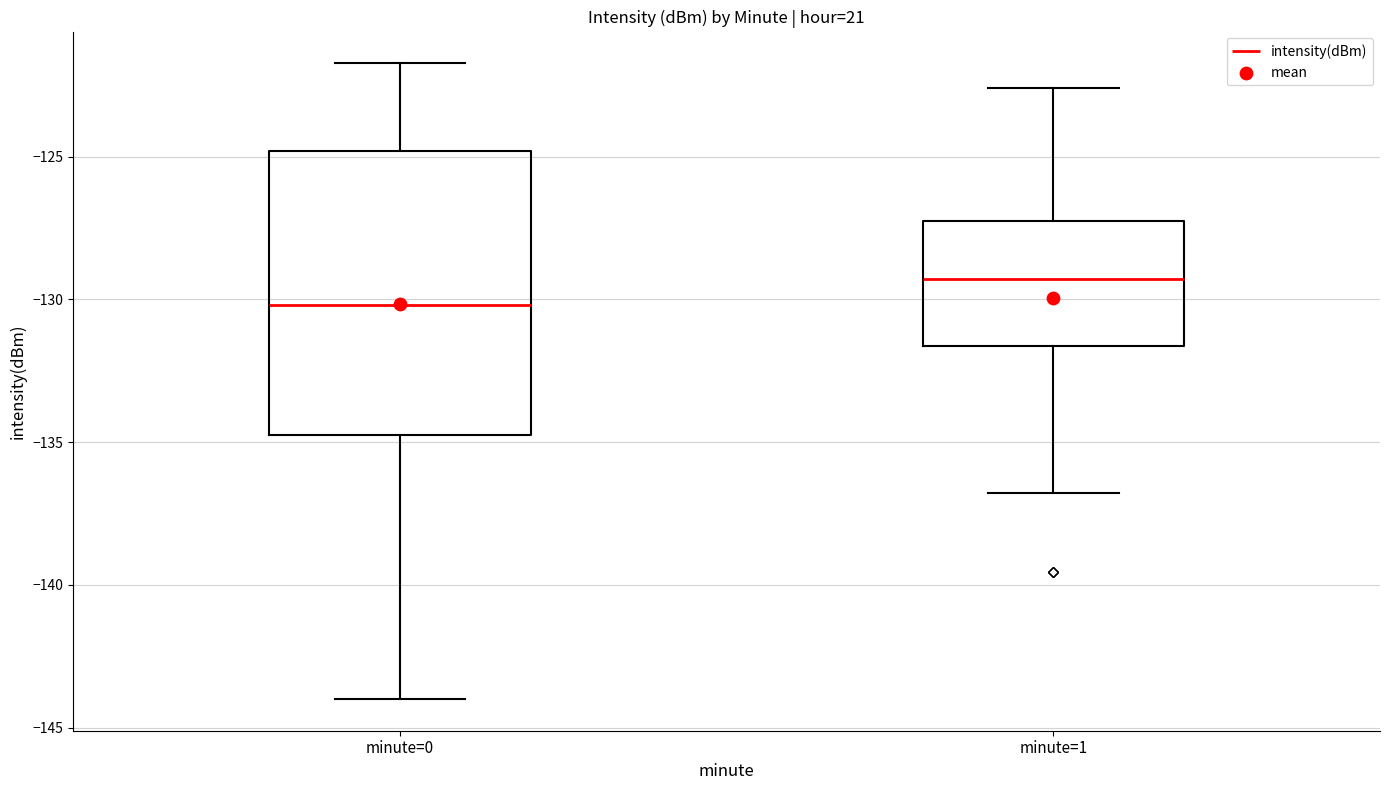

Reading left to right, transcribe this box plot: for each box, give where its median line is, the range the box spans, and where its two whiskers end, as read against the y-axis. The values are not printed on the chart, so give them approximately, as read against the axis.

minute=0: median -130.0, box -134.5 to -125.0, whiskers -144.0 to -121.5
minute=1: median -129.5, box -131.5 to -127.5, whiskers -137.0 to -122.5